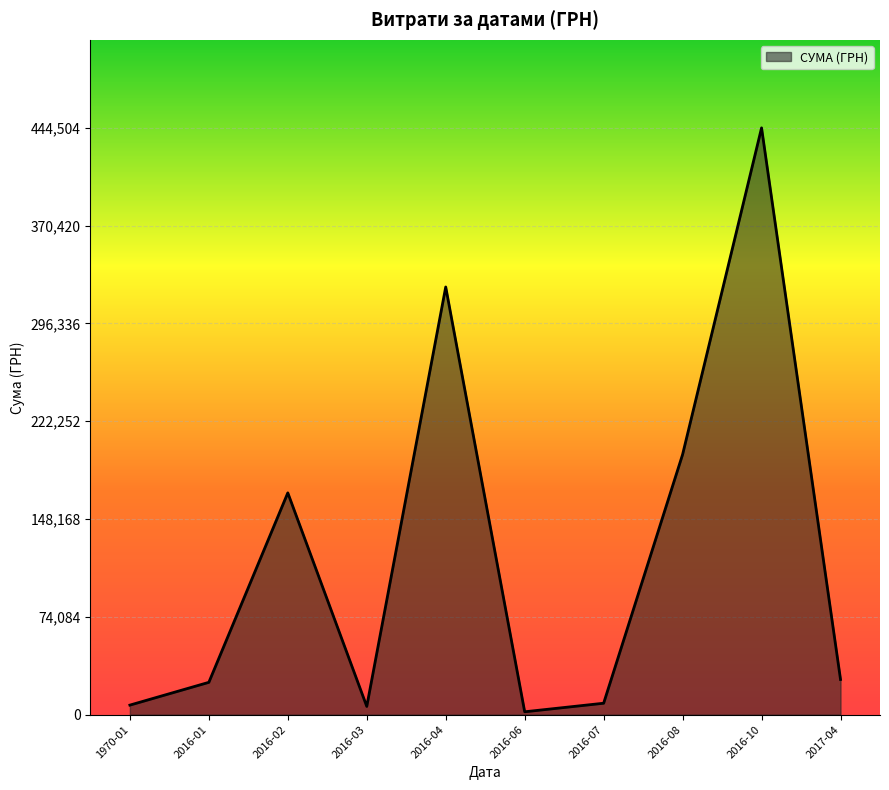

What is the average value?

120906.4